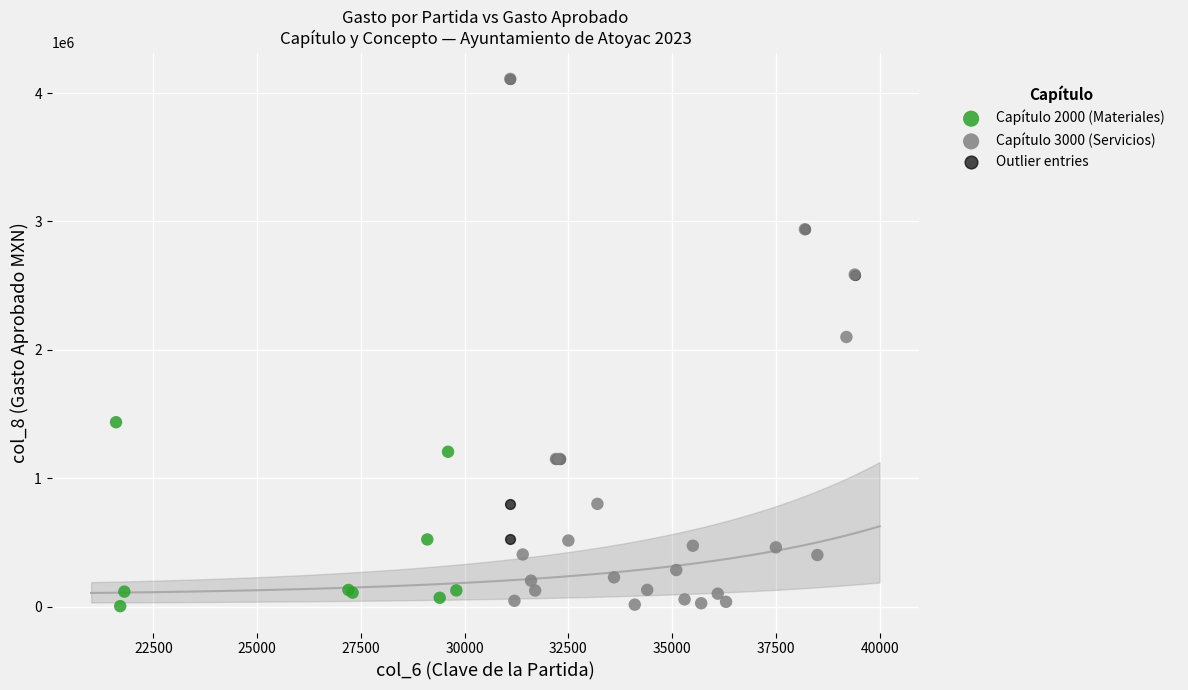

Which series has the largest Y range (max minus min)?

Capítulo 3000 (Servicios)